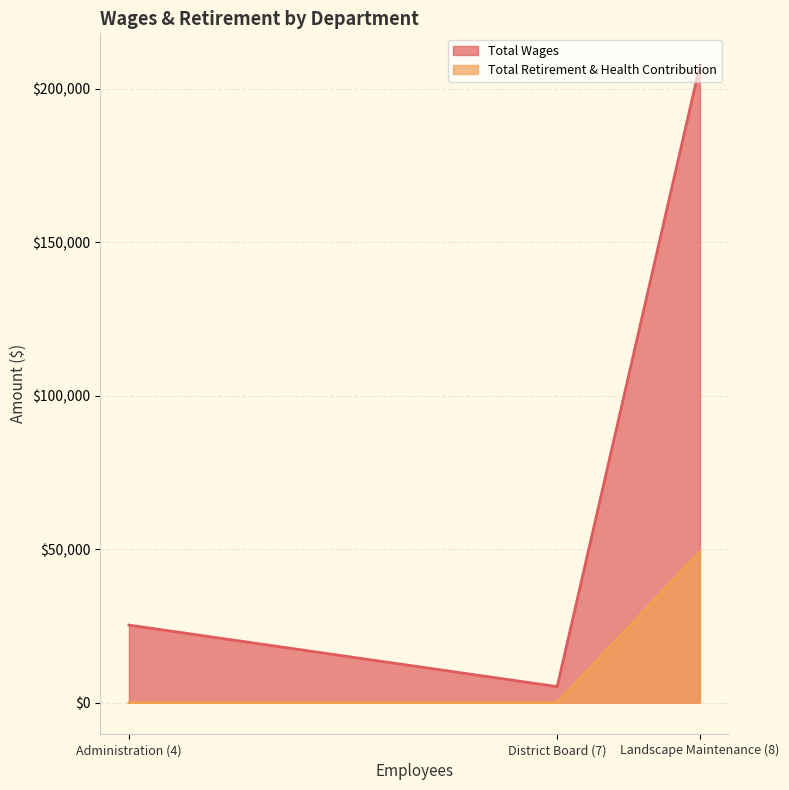

Rank the series by their maximum value, from highest to lowest.

Total Wages, Total Retirement & Health Contribution